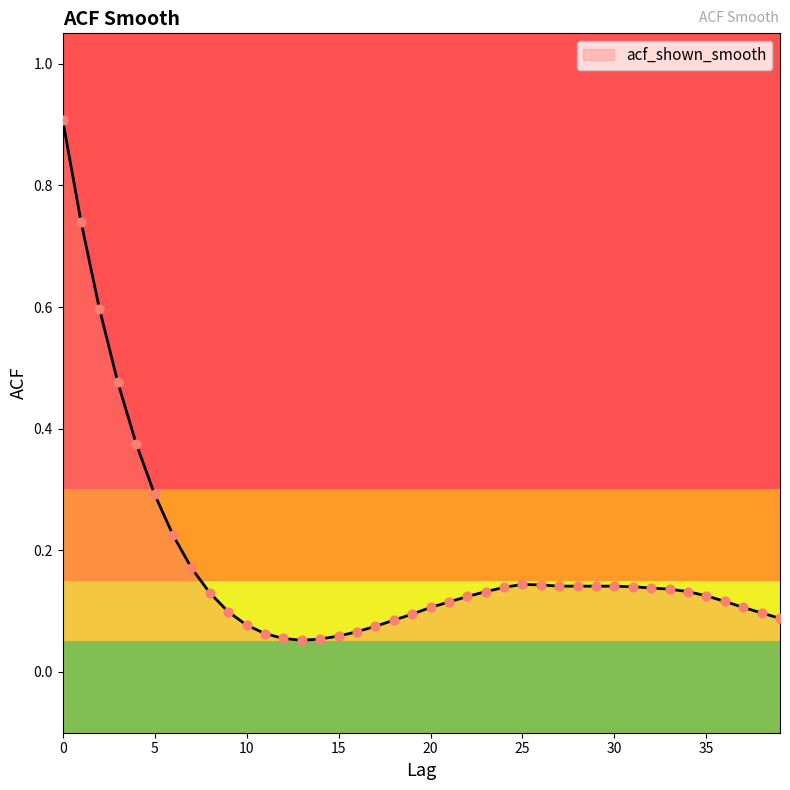

Between 5 and 1, which is larger?

1